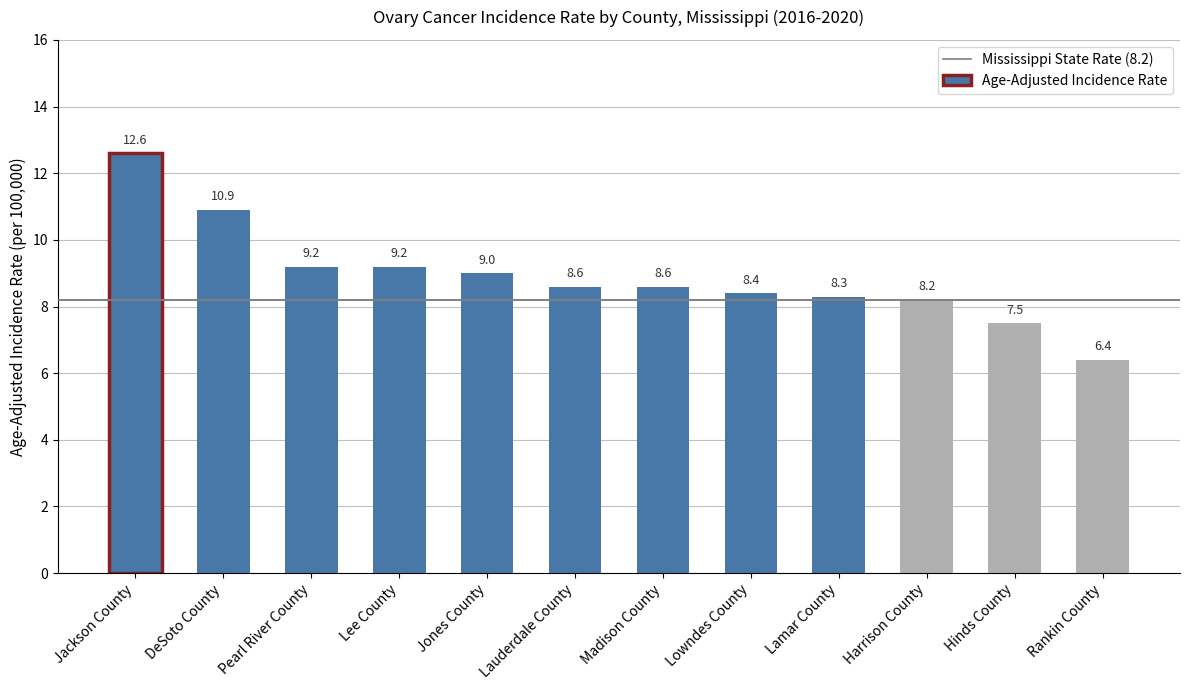

Which has a higher value, Jones County or DeSoto County?

DeSoto County